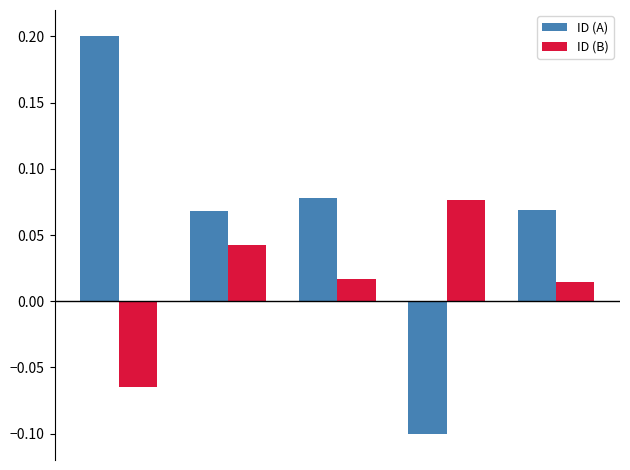

How many ID (A) values are between 0 and 1?

4